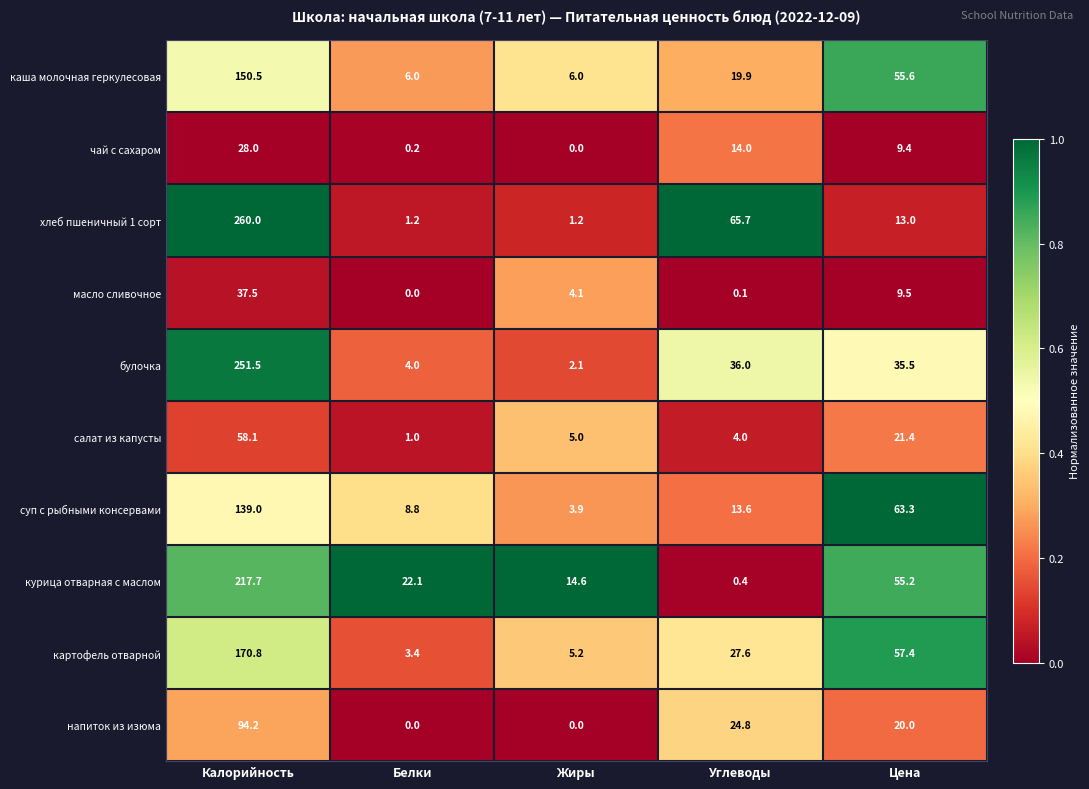

At which category is the sum across all series the highest?

Калорийность